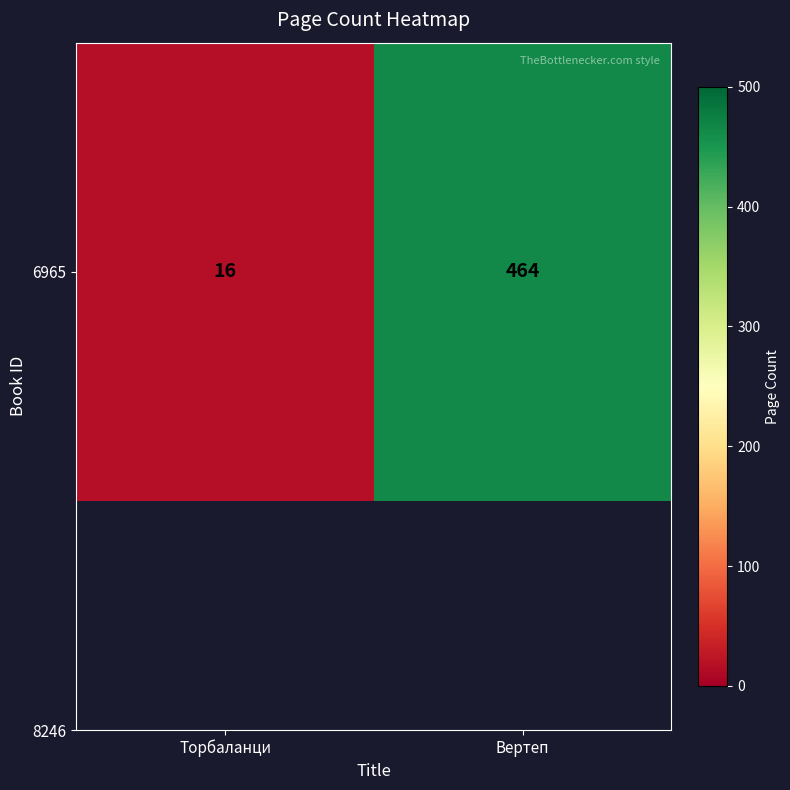

What is the average value?

240